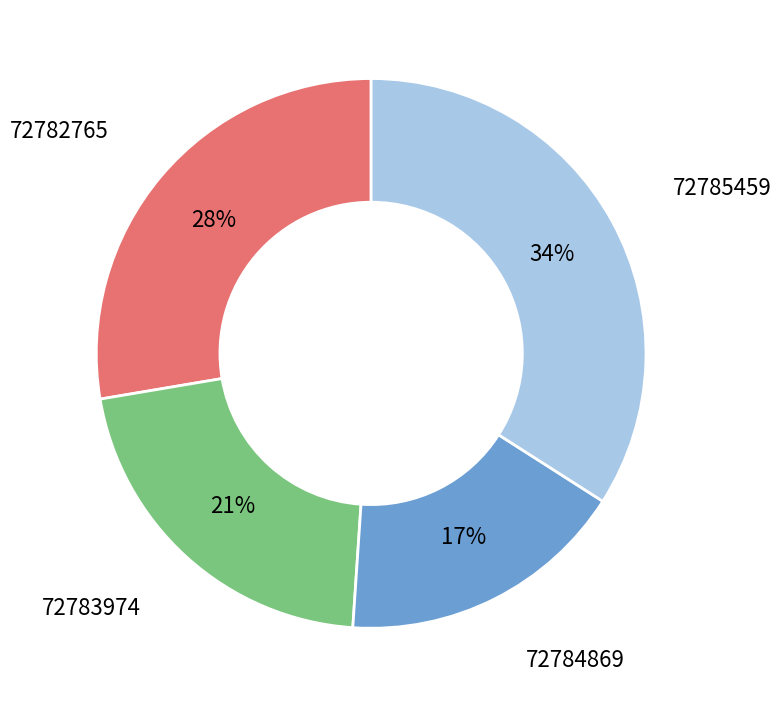

How many slices are in this pie chart?

4